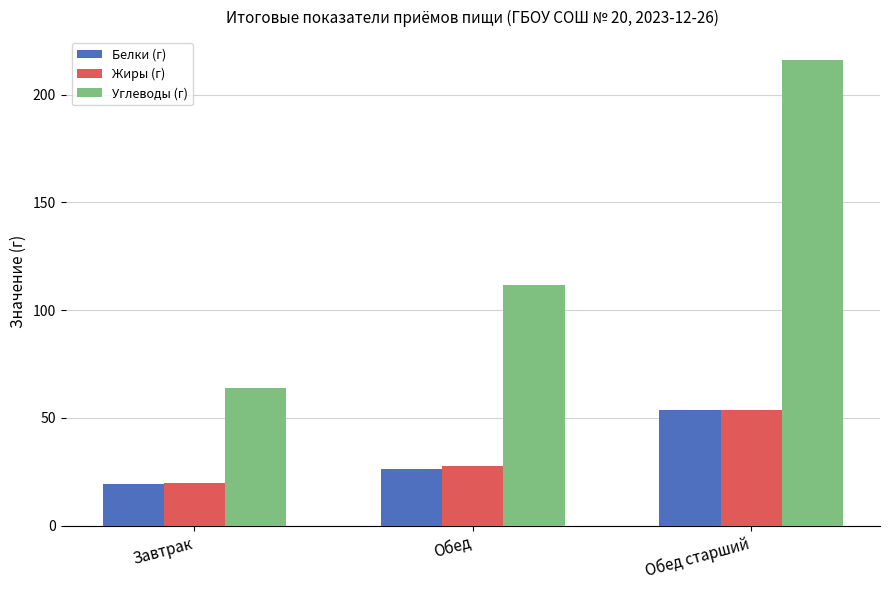

Is it true that Углеводы (г) equals 24.0 at Завтрак?

False